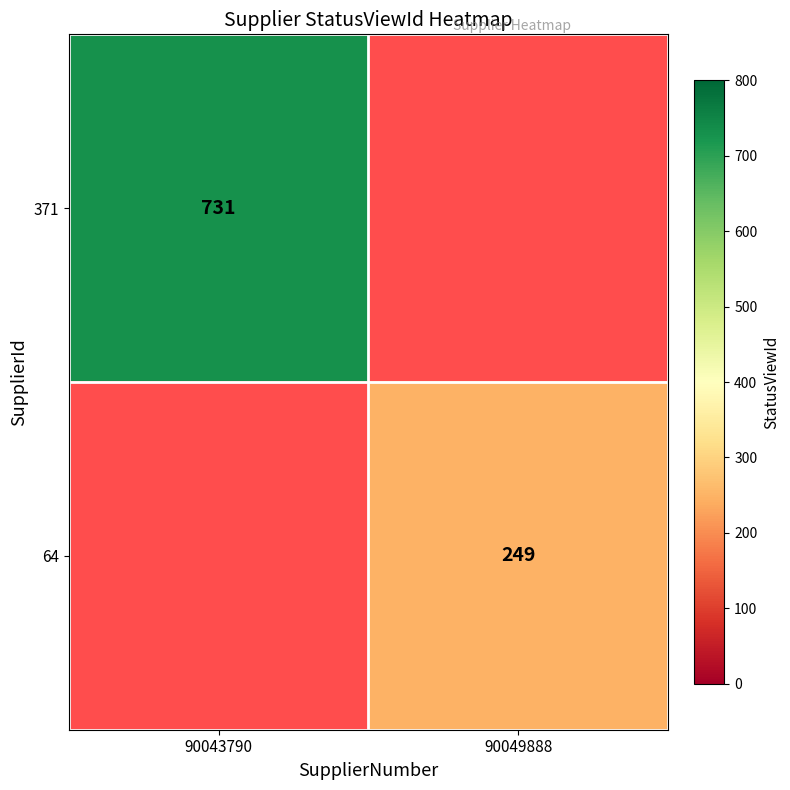

Which label corresponds to the smallest value in the chart?

90049888